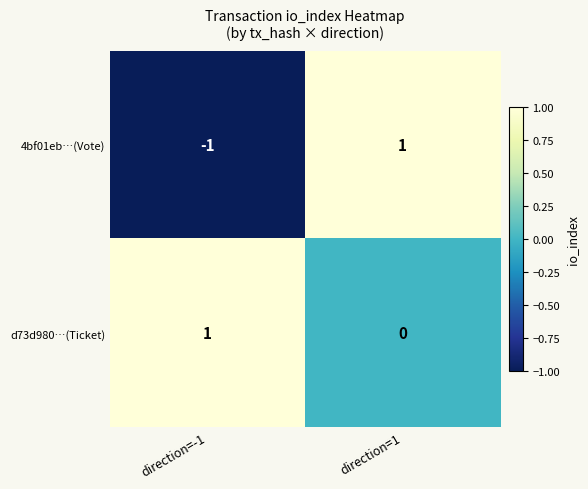

Reading left to right, transcribe all the data shown in this chart.

4bf01eb…(Vote): direction=-1=-1	direction=1=1
d73d980…(Ticket): direction=-1=1	direction=1=0